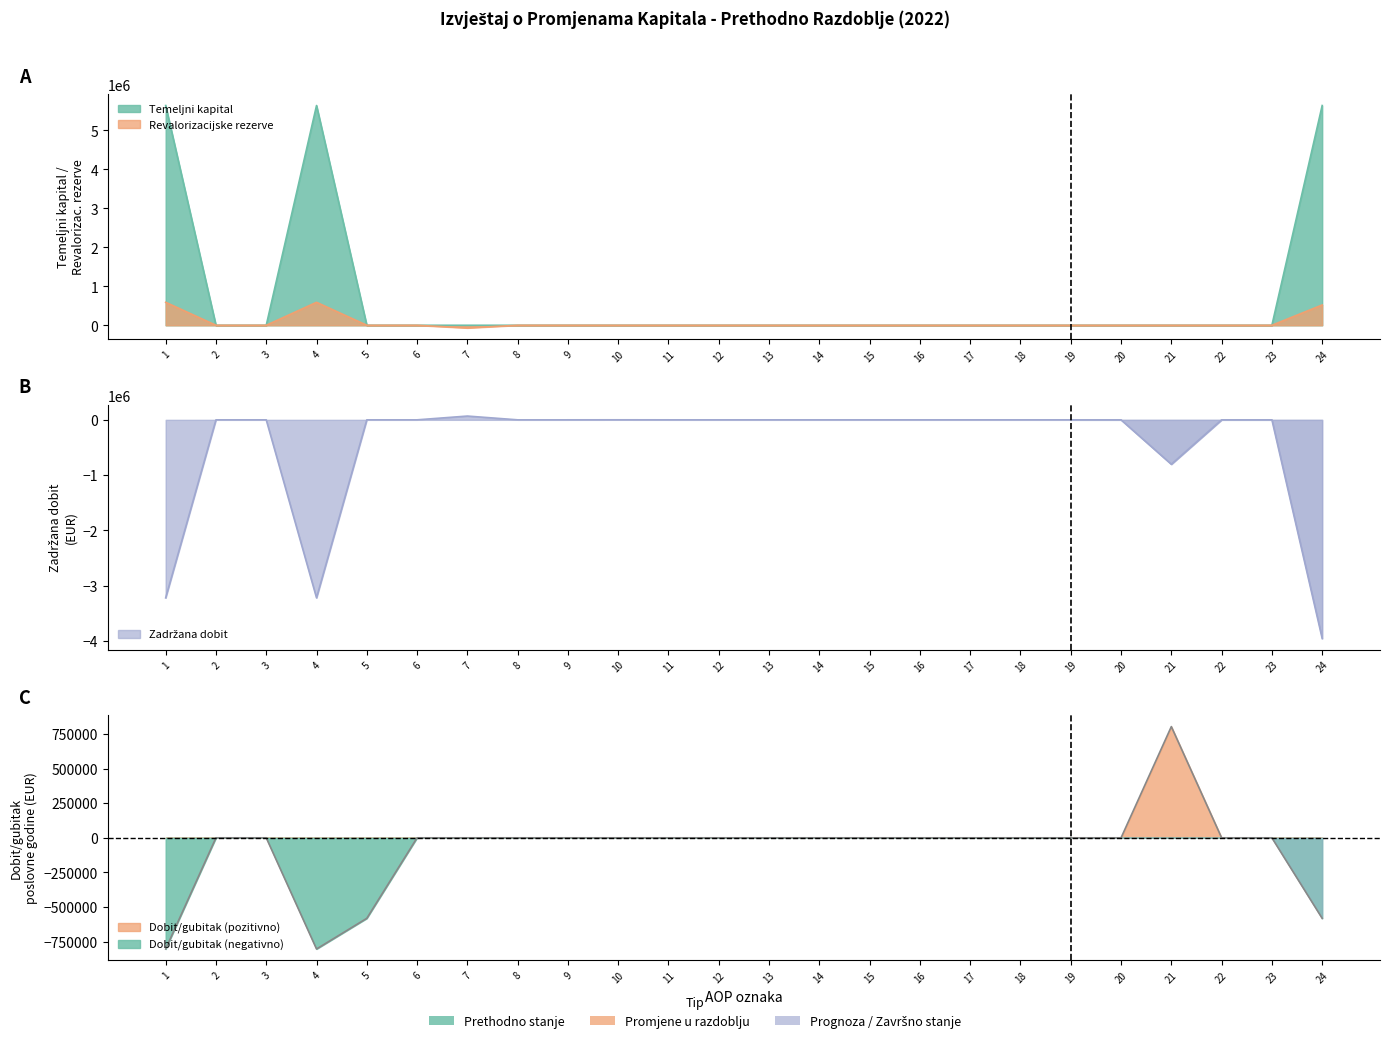

Where does the Dobit/gubitak series first go above 0?

21